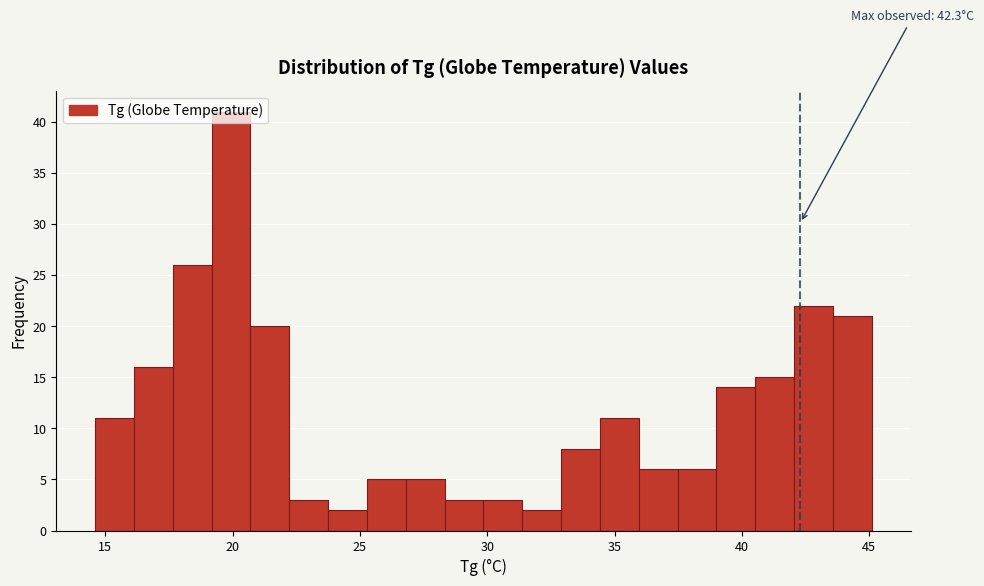

Around what value on the x-axis is the tallest bar? Give the approximate position of its centre, as read against the axis.

20.0